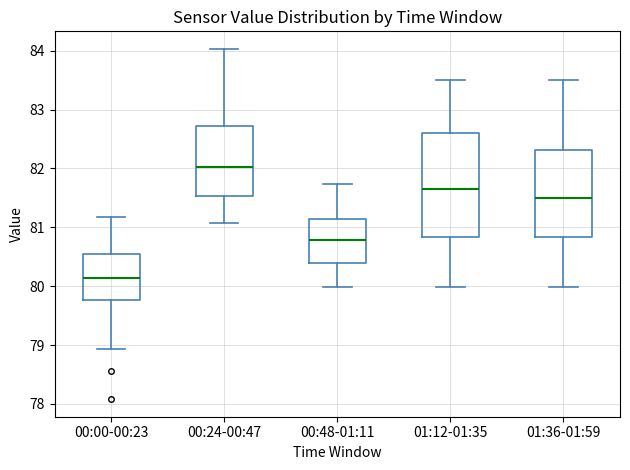

Where is the upper edge of the box for 01:36-01:59 on the y-axis? The values are not printed on the chart, so give them approximately, as read against the axis.

82.3